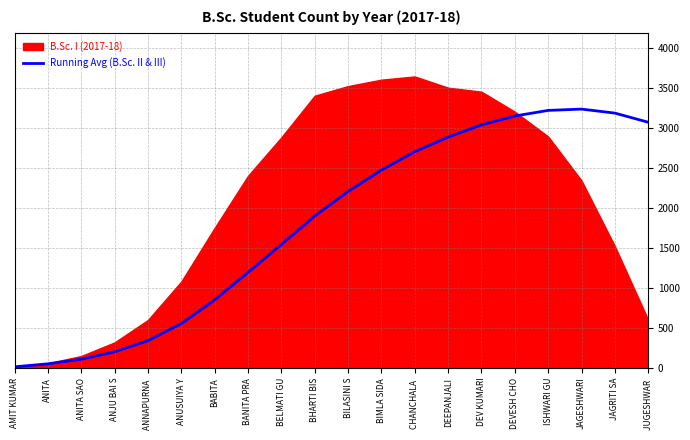

The value of Running Avg (B.Sc. II & III) at JAGRITI SA is 3182.4. True or false?

True